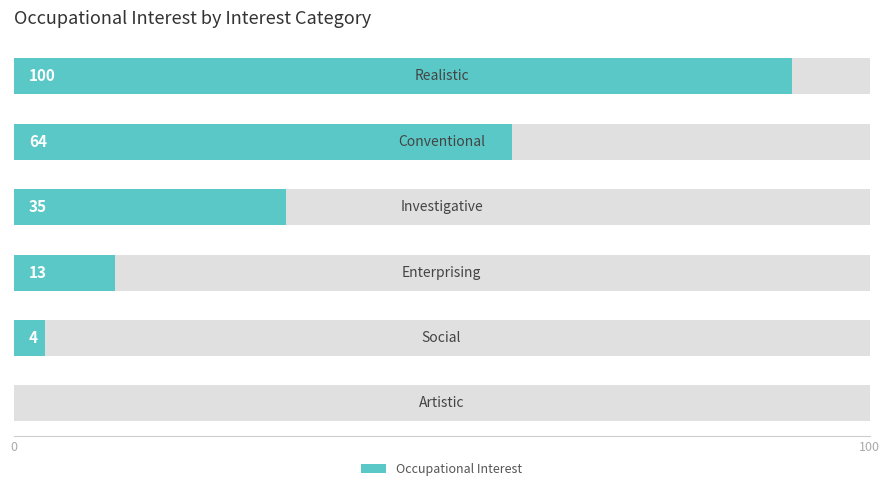

What is the change in value from 3 to 4?

-9